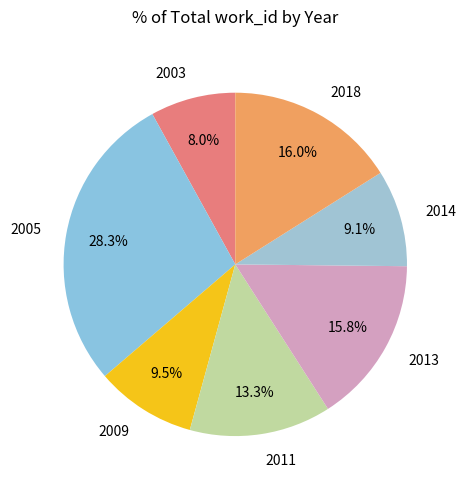

To the nearest percent, what percentage of the pie is 2003?

8%